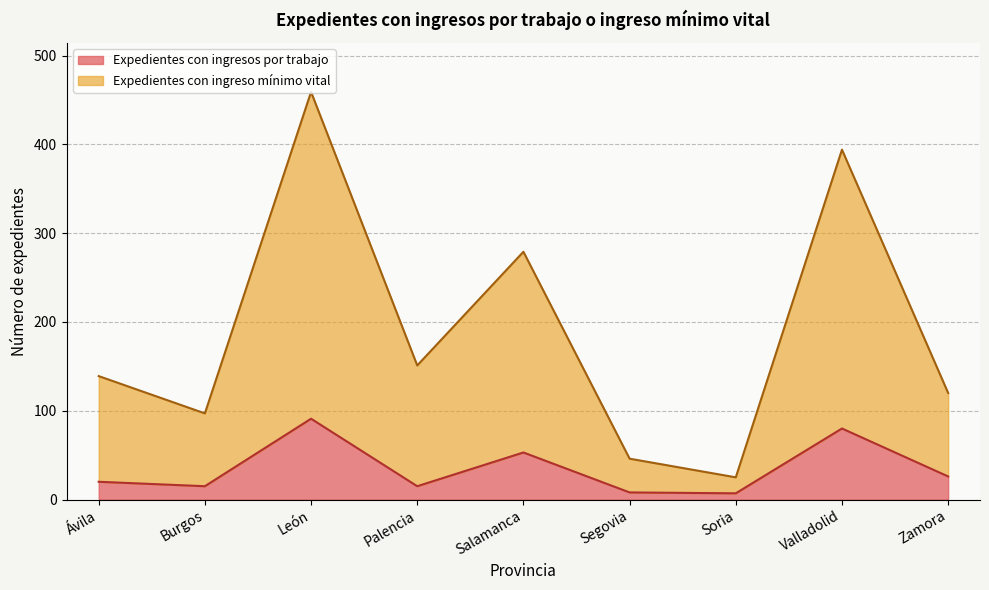

The value of Expedientes con ingresos por trabajo at Burgos is 15. True or false?

True